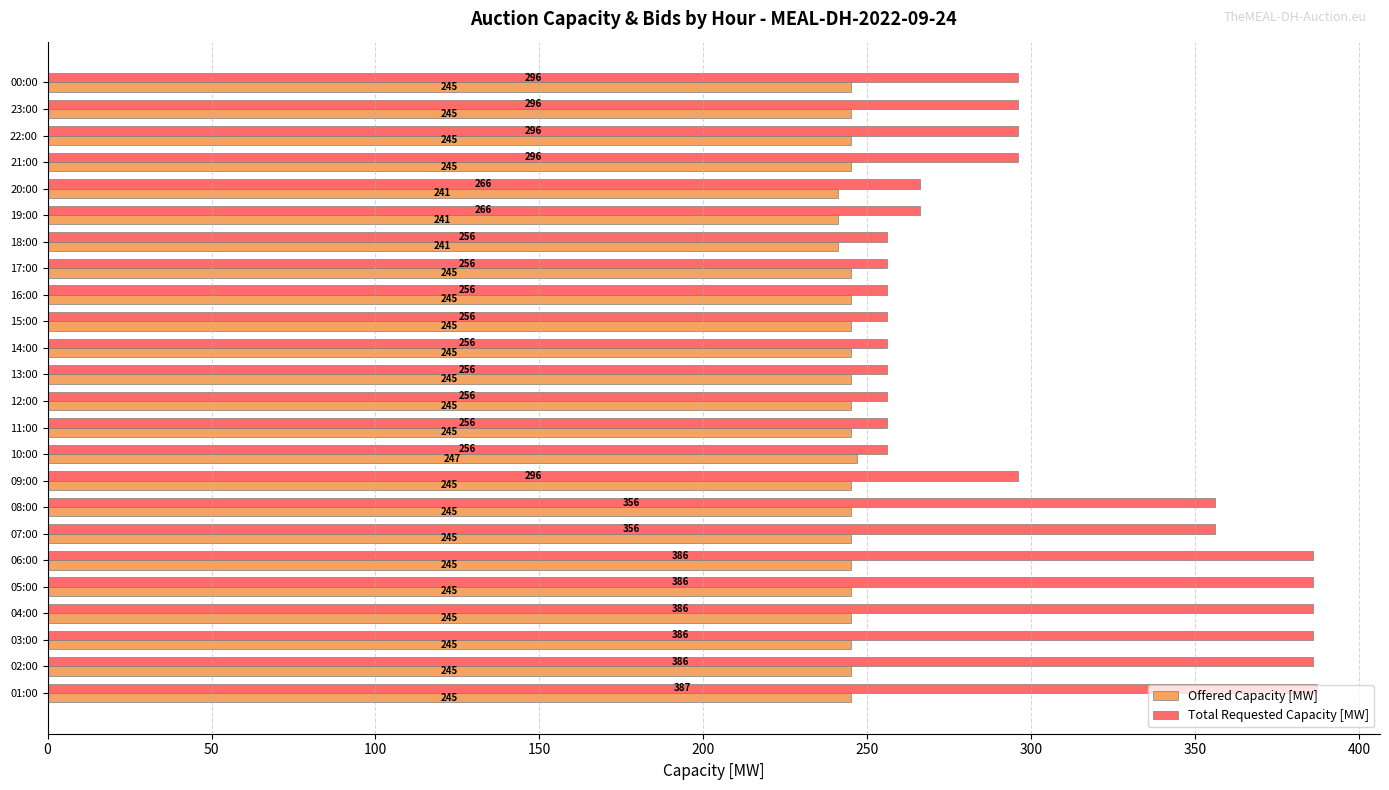

Which series has the largest total across all categories?

Total Requested Capacity [MW]